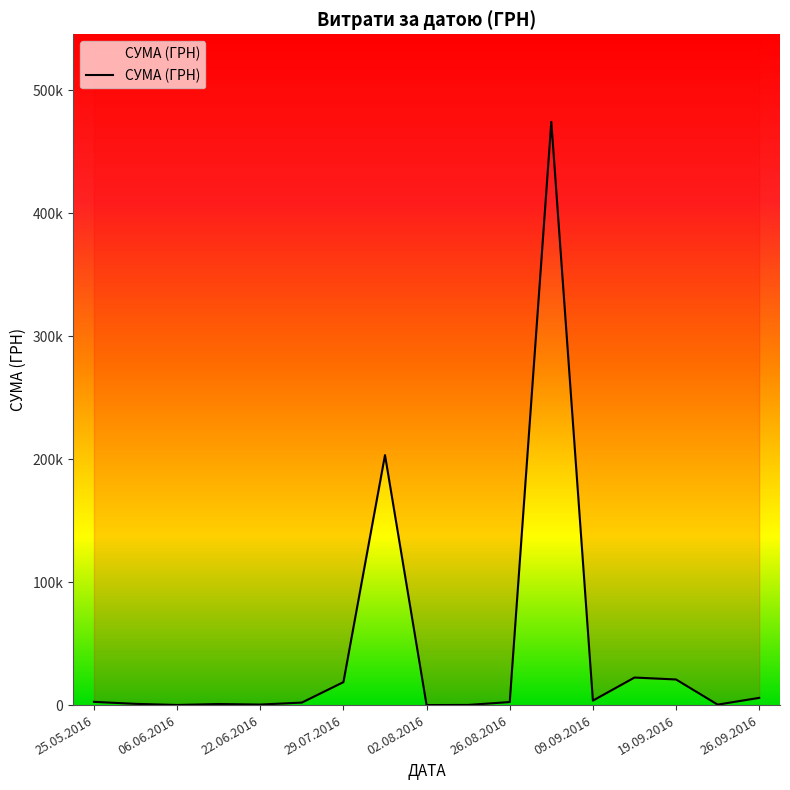

What is the change in value from 9 to 13?

+22265.7